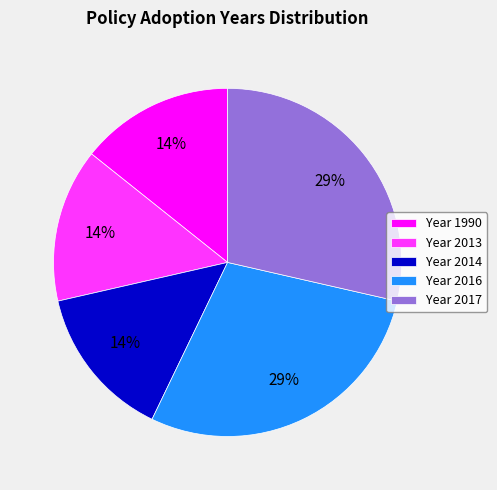

Combined, do Year 2013 and Year 2017 account for over 50%?

No